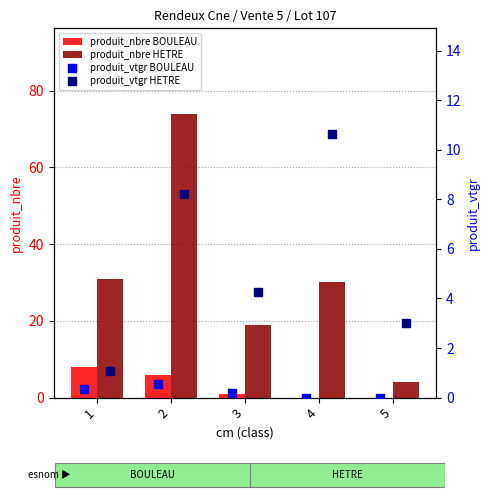

What are all the series names shown in the legend?

produit_nbre BOULEAU, produit_nbre HETRE, produit_vtgr BOULEAU, produit_vtgr HETRE